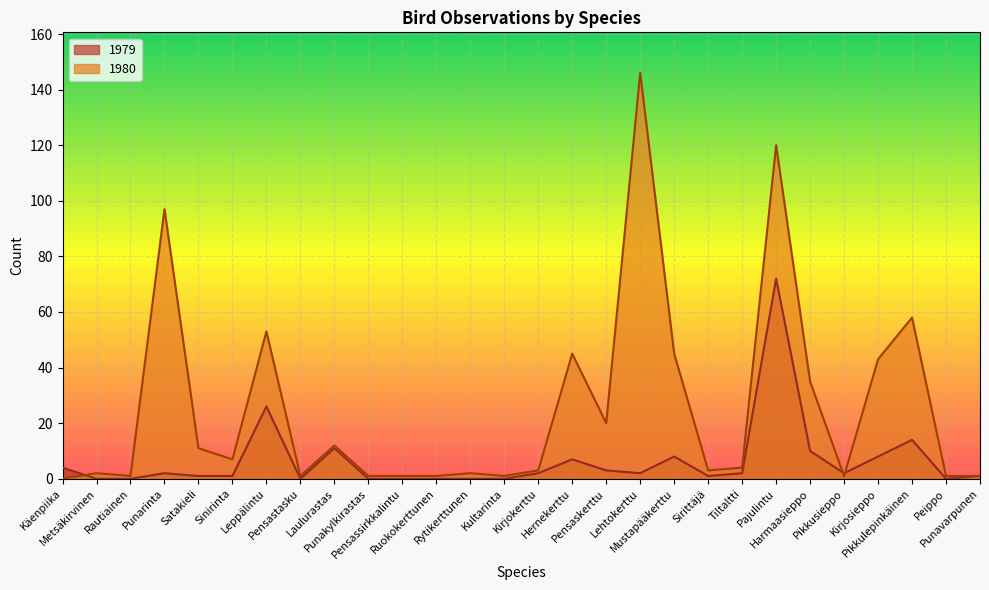

Reading right to left, extract all data points from this chart.

1979: 1	0	14	8	2	10	72	2	1	8	2	3	7	2	0	0	0	0	0	11	0	26	1	1	2	0	0	4
1980: 1	1	58	43	1	35	120	4	3	45	146	20	45	3	1	2	1	1	1	12	1	53	7	11	97	1	2	0